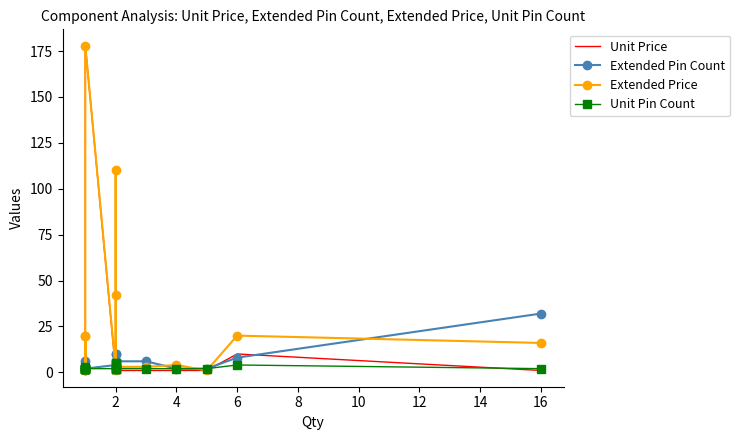

What is the average value of the Extended Pin Count series?

6